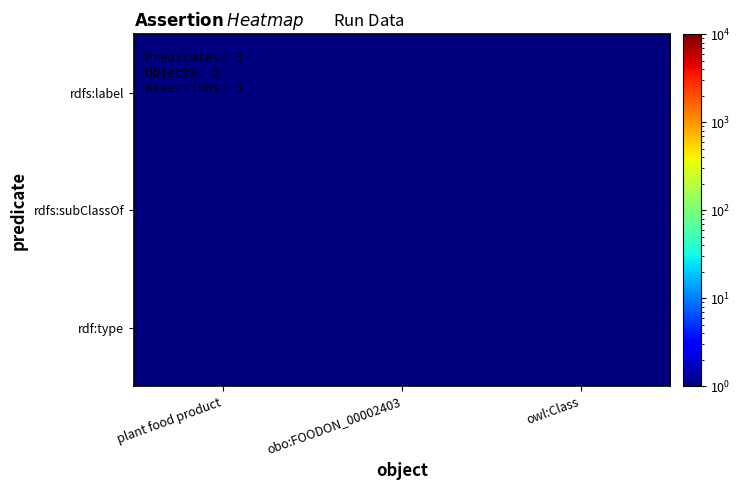

What is the greatest value displayed?

1.0